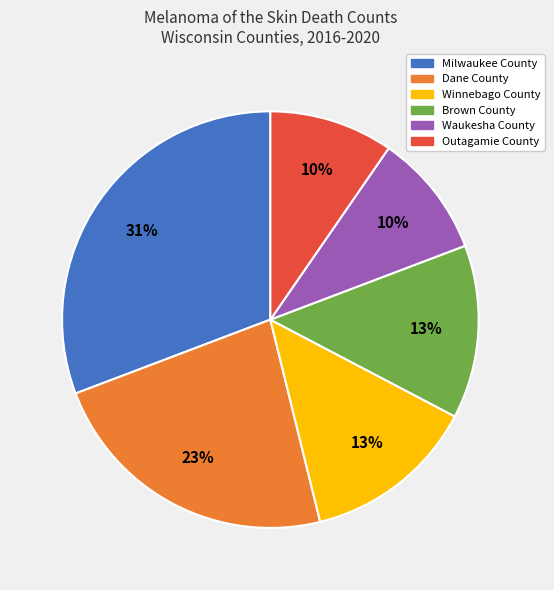

To the nearest percent, what is the difference between the Milwaukee County and Outagamie County slice percentages?

21%